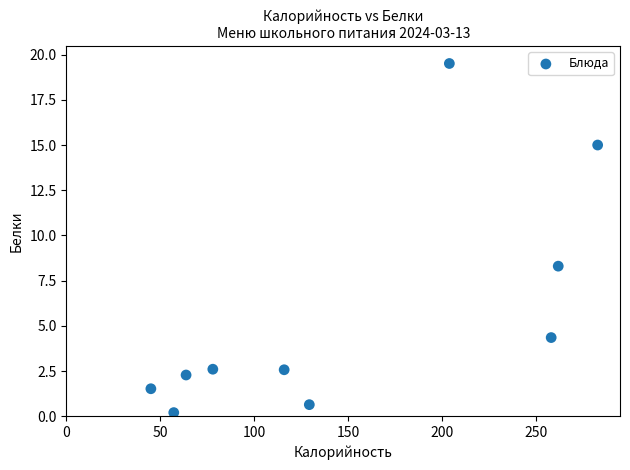

What is the average X value?

149.7